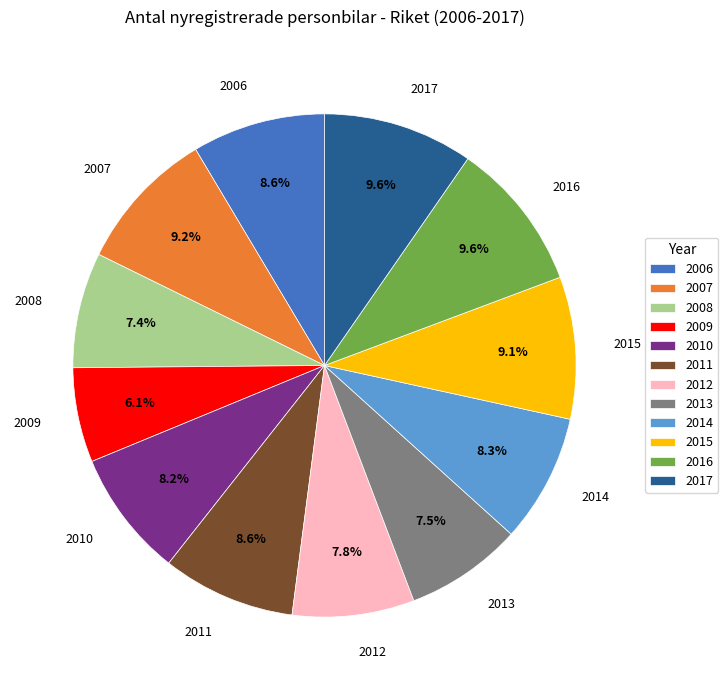

Is there any slice that represents more than half of the pie?

No